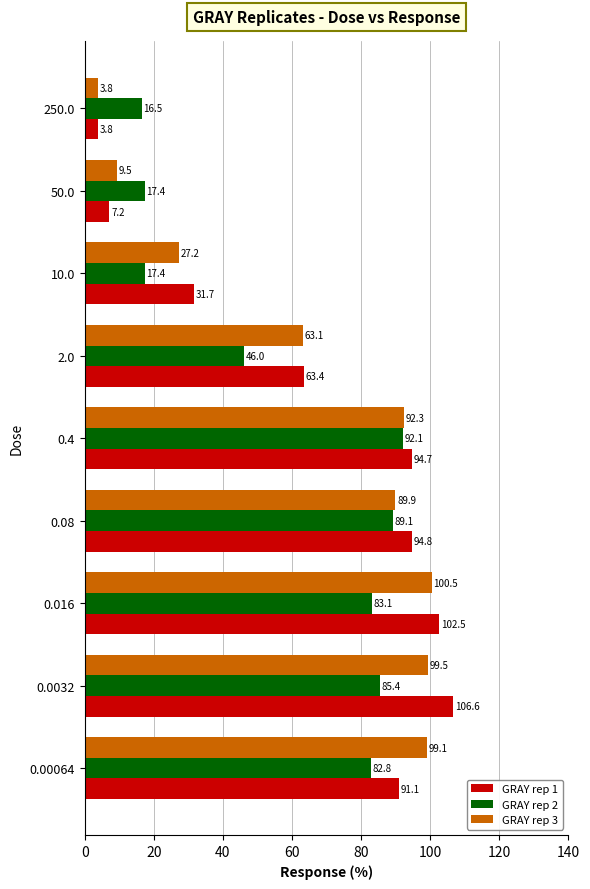

Which series has the largest total across all categories?

GRAY rep 1